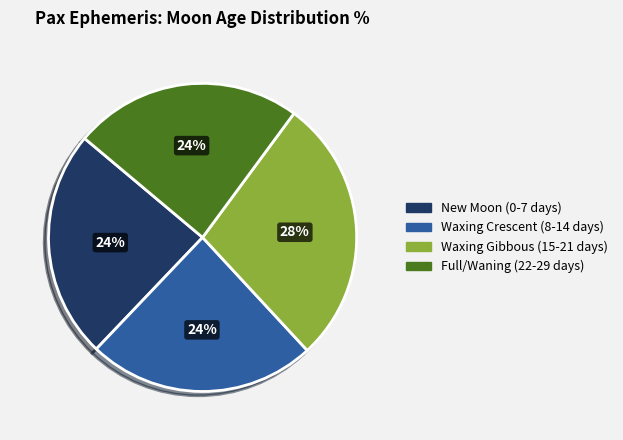

To the nearest percent, what is the average slice percentage?

25%